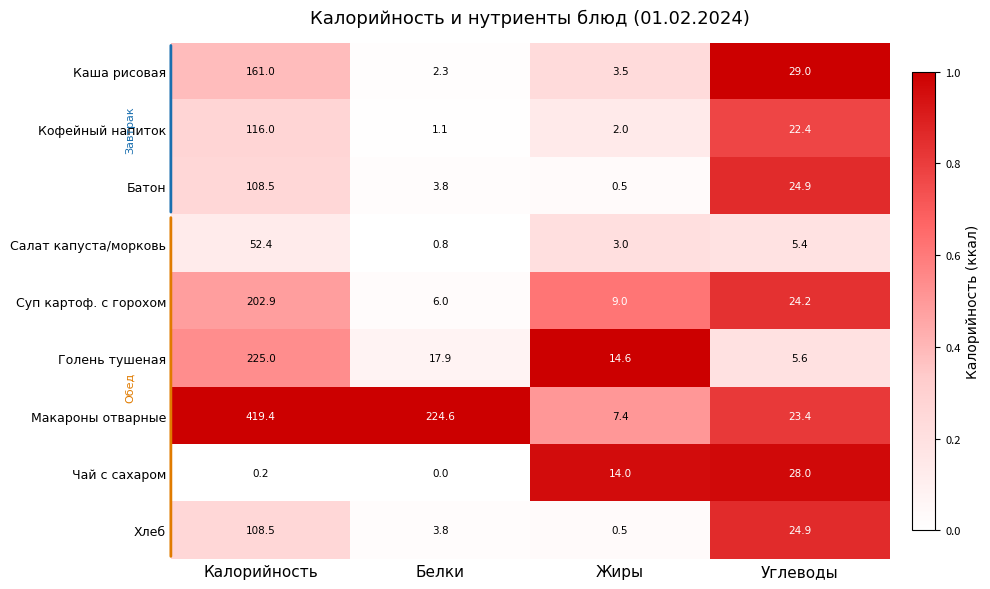

What is the total value across all series at Калорийность?

1393.9